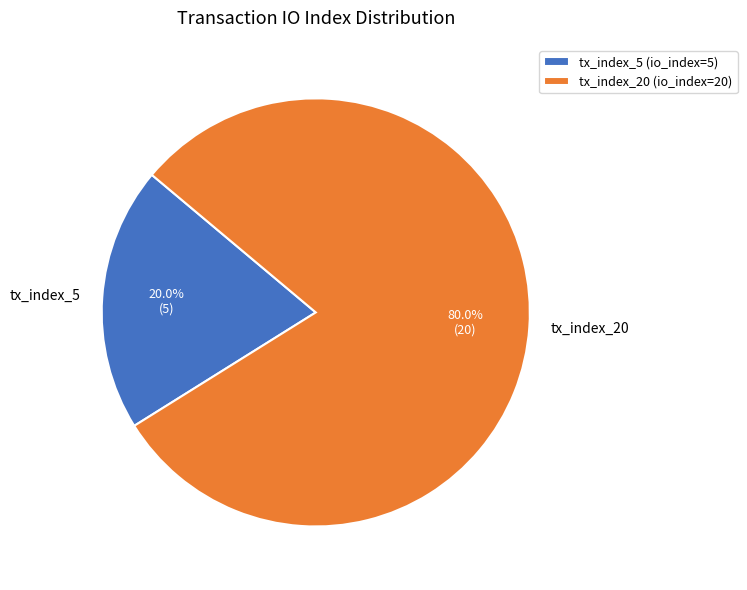

The tx_index_20 slice represents 73% of the pie. True or false?

False